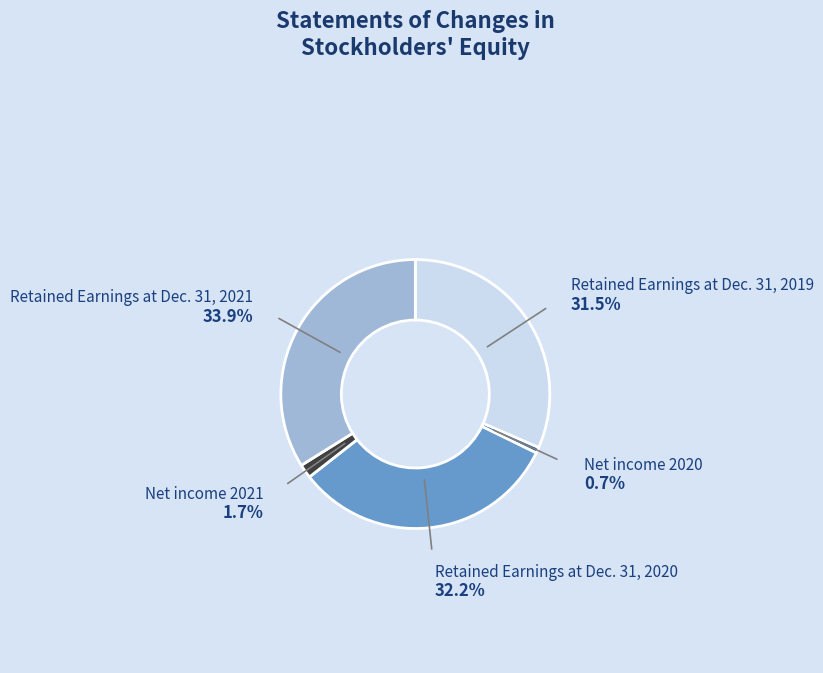

Is there any slice that represents more than half of the pie?

No